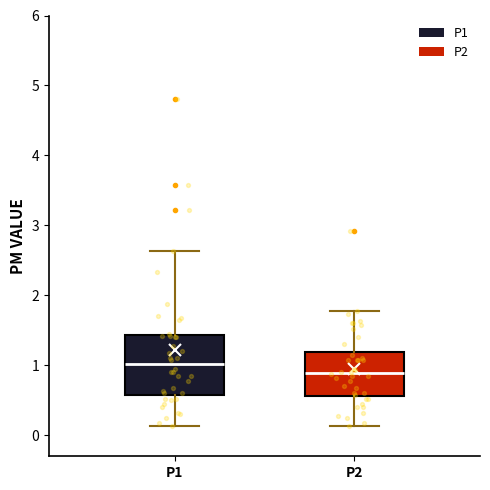

Which box's median line is the highest?

P1